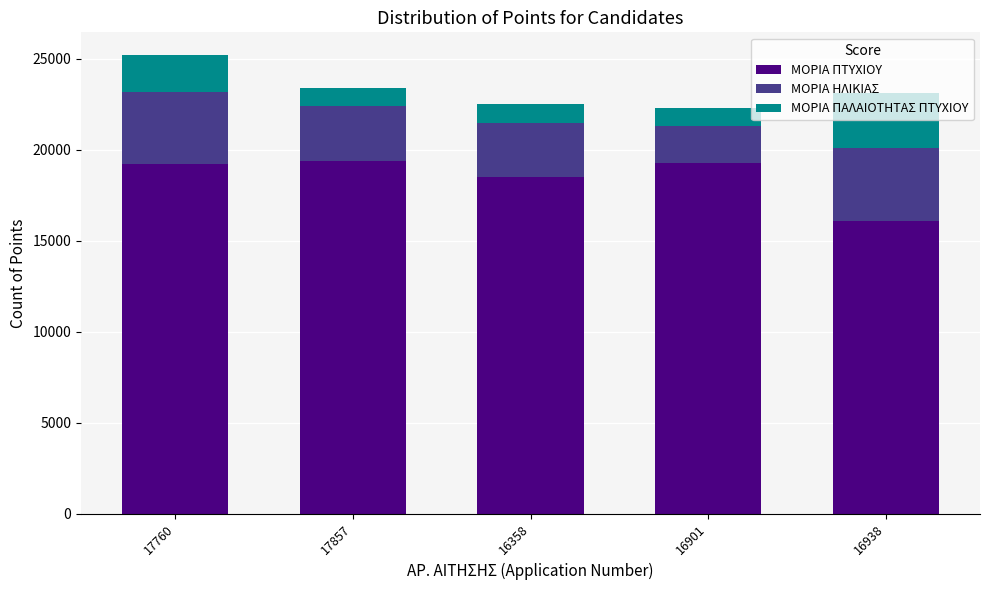

The ΜΟΡΙΑ ΠΤΥΧΙΟΥ series shows 5858 at 16901. True or false?

False